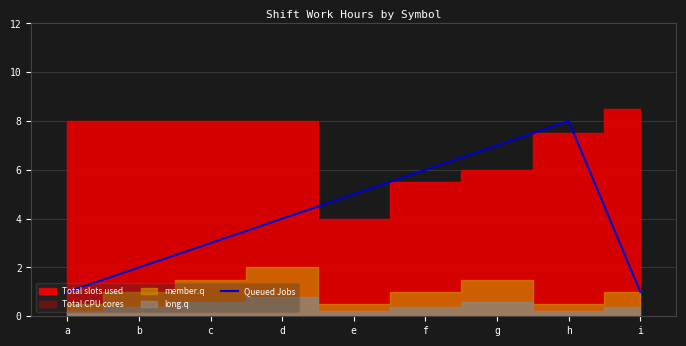

True or false: Queued Jobs has a value of 3 at f.

False